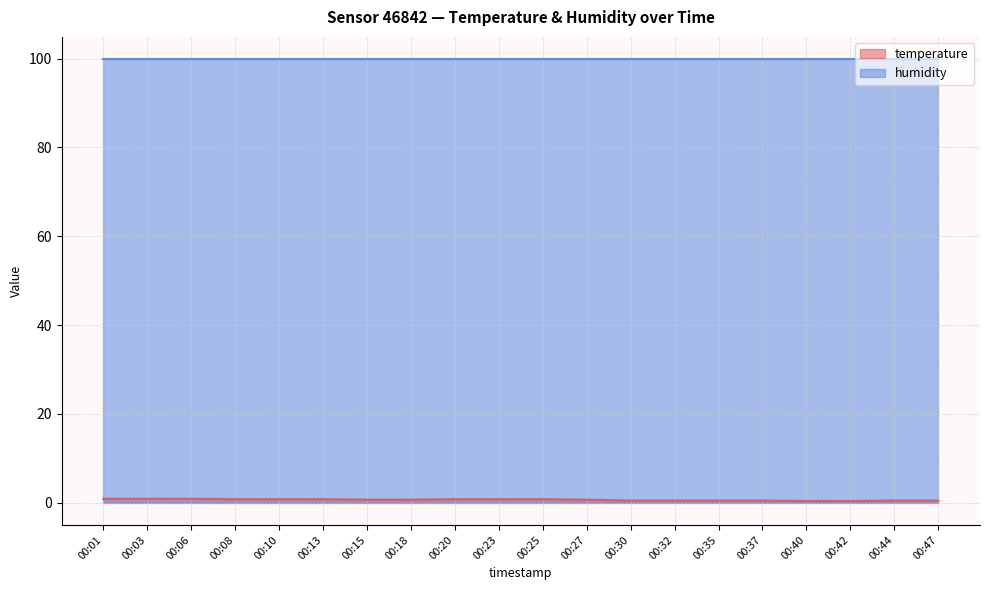

Rank the categories by value from highest to lowest.

00:01, 00:03, 00:06, 00:08, 00:10, 00:13, 00:20, 00:23, 00:25, 00:15, 00:18, 00:27, 00:30, 00:32, 00:35, 00:37, 00:44, 00:47, 00:40, 00:42